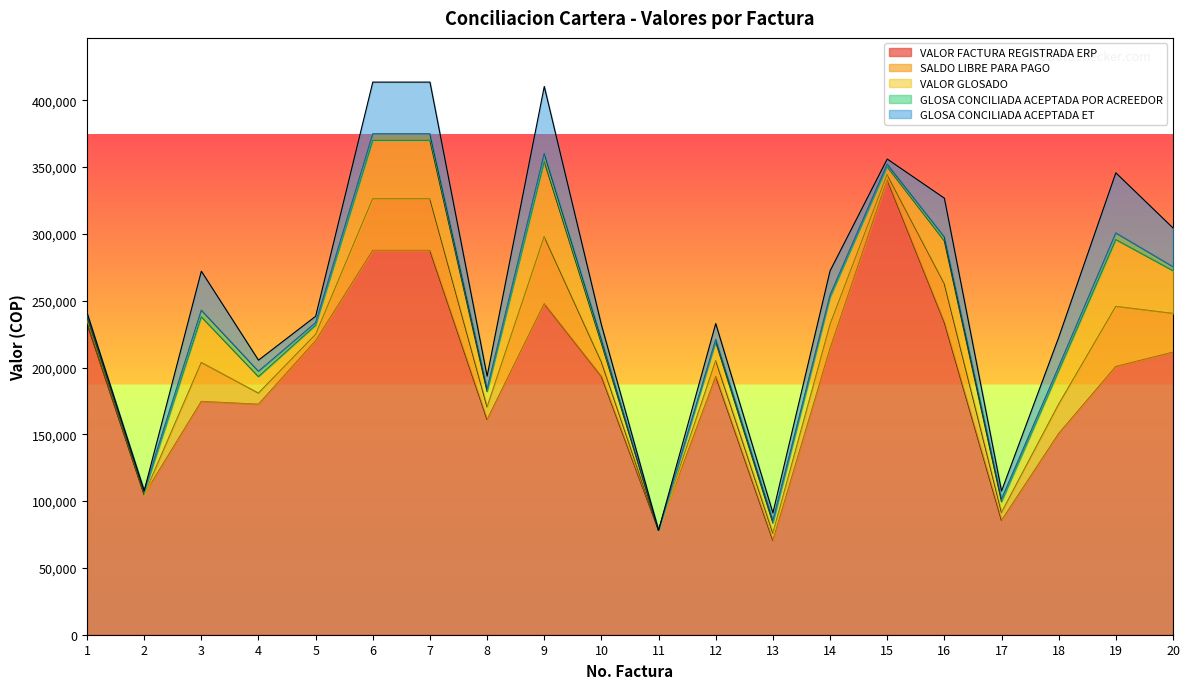

True or false: SALDO LIBRE PARA PAGO and VALOR GLOSADO cross at least once.

False